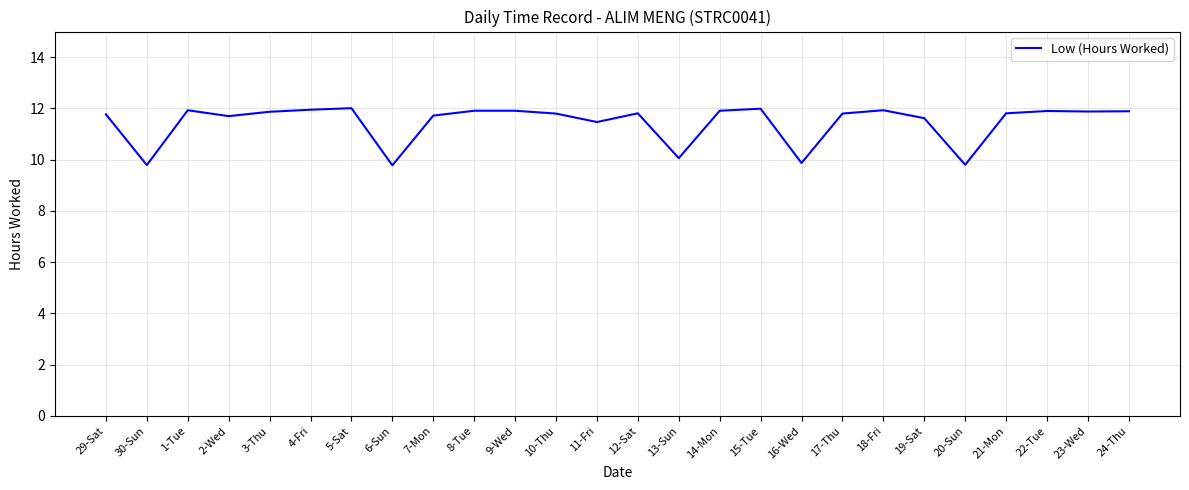

What is the maximum value shown in the chart?

12.0